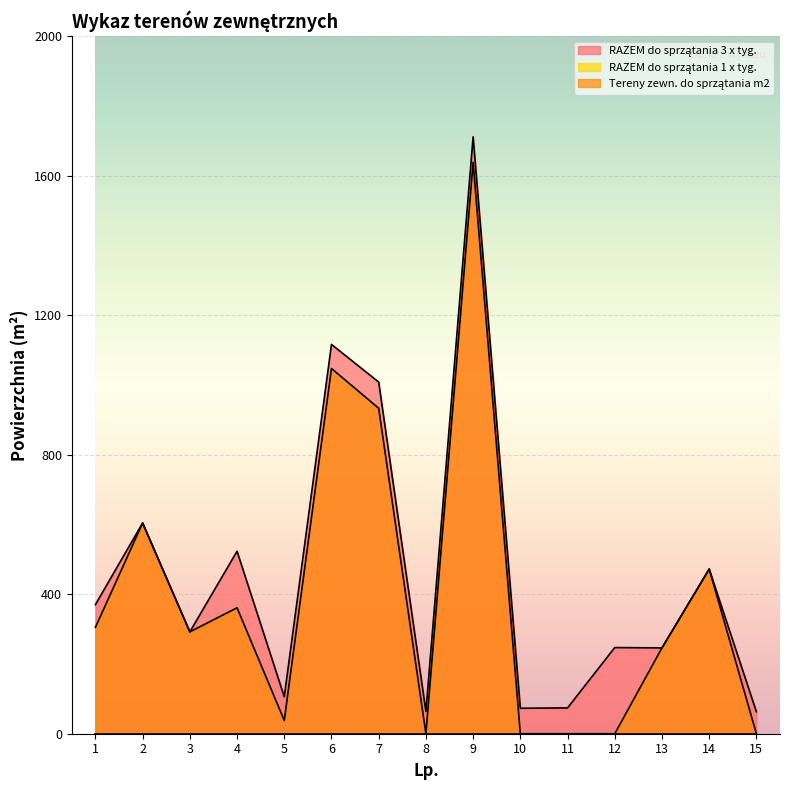

Rank the series by their maximum value, from highest to lowest.

RAZEM do sprzątania 3 x tyg., Tereny zewn. do sprzątania m2